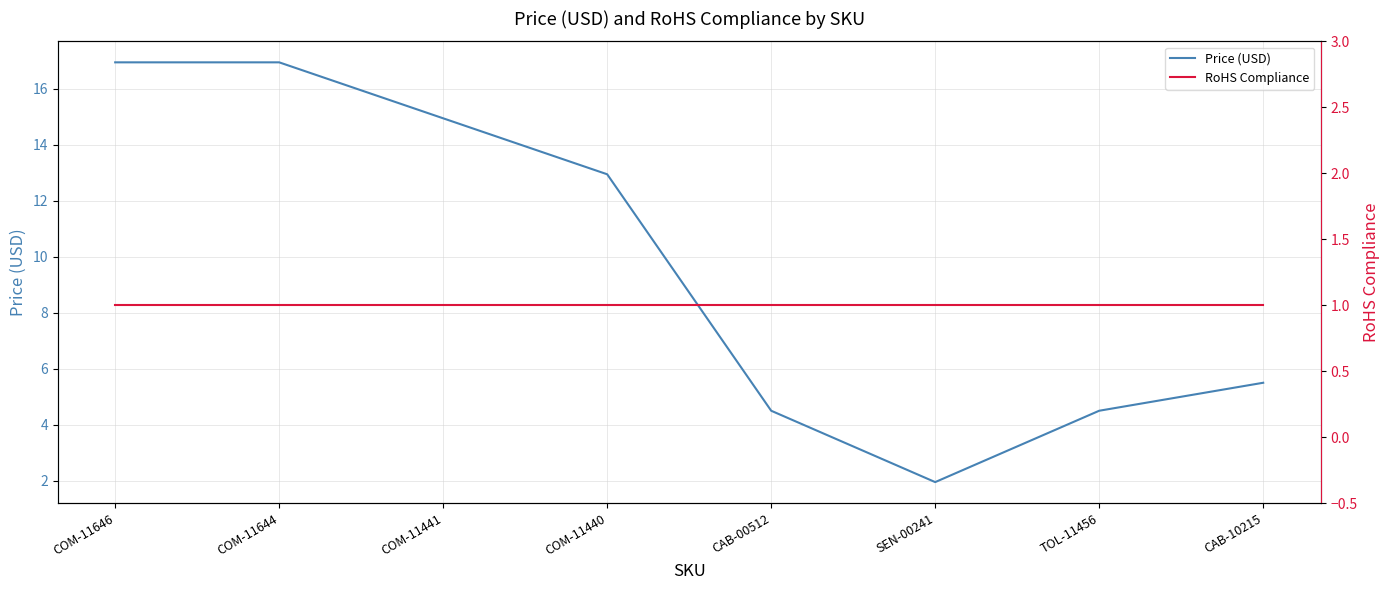

True or false: Price (USD) and RoHS Compliance intersect in this chart.

False